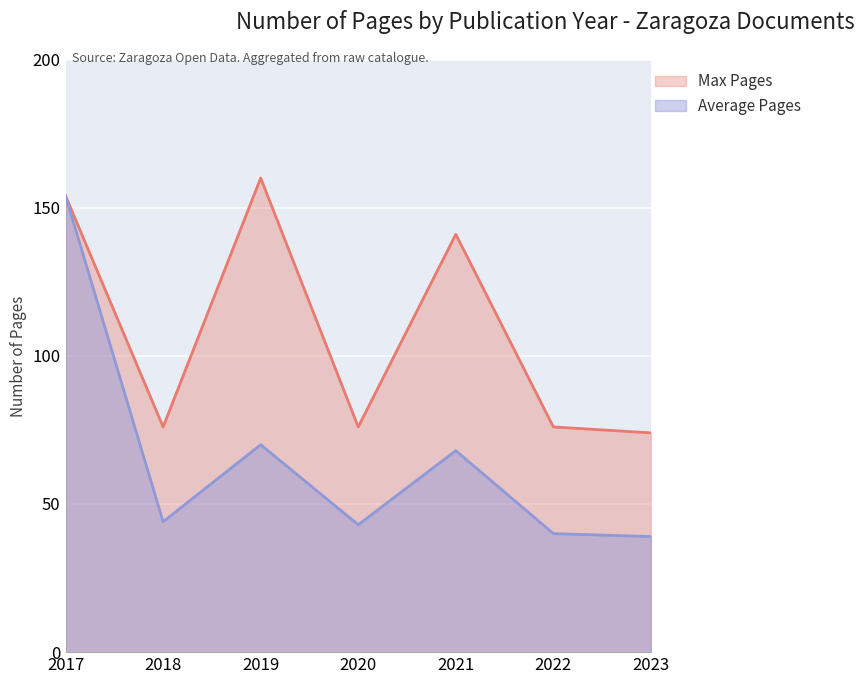

List the series in order of their overall mean, lowest first.

Average Pages, Max Pages